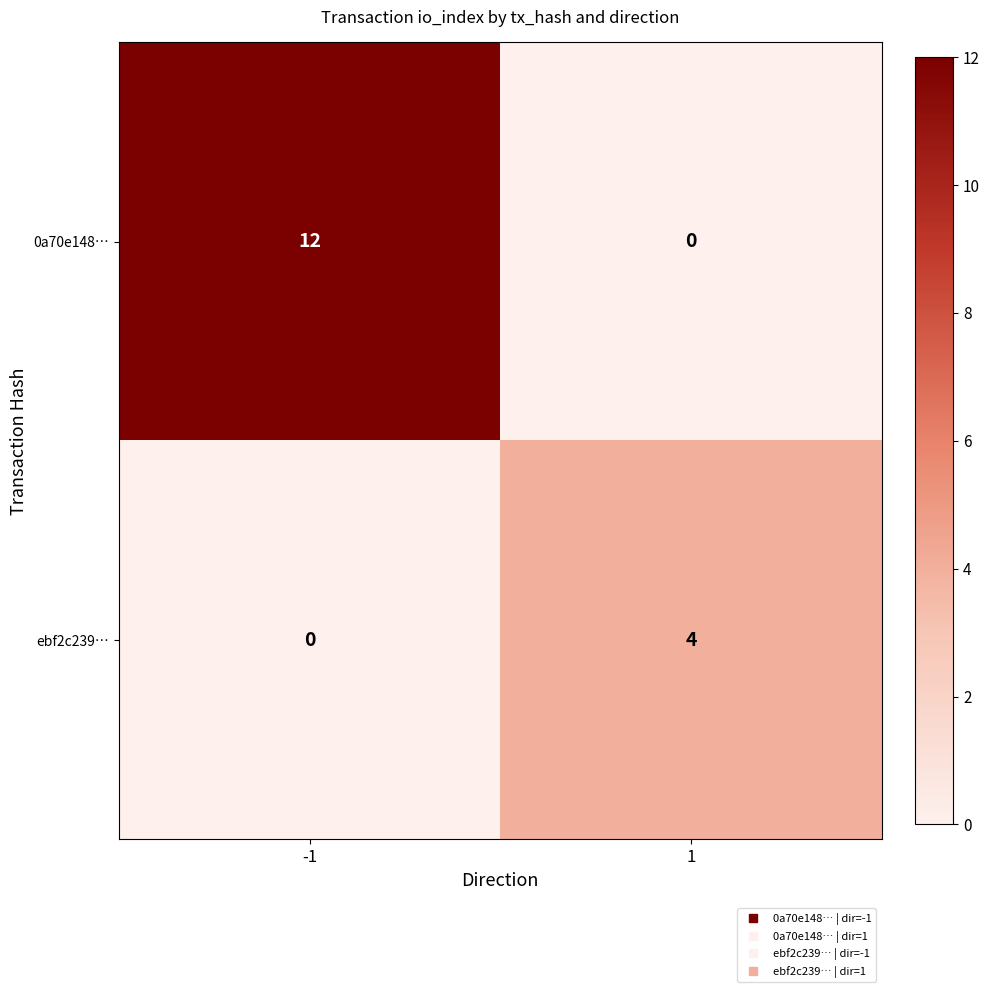

What is the maximum value shown in the chart?

12